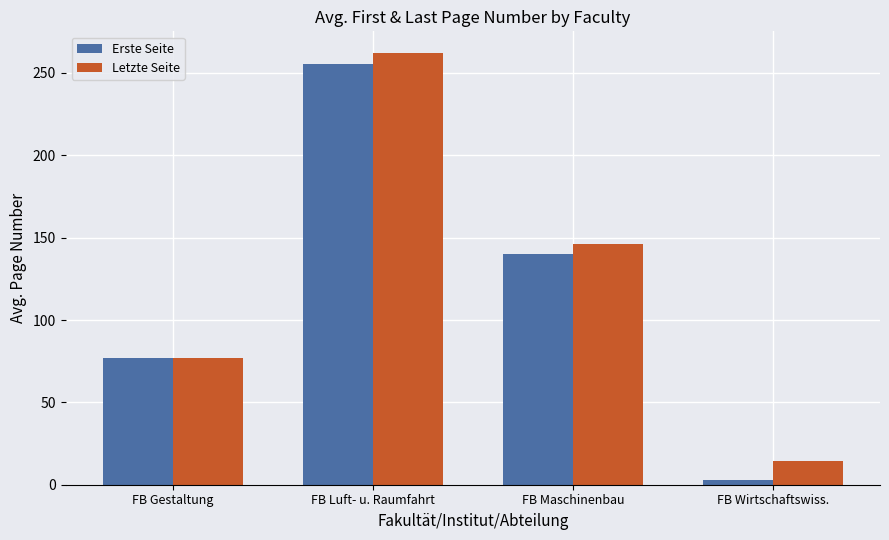

Which category has the highest value in the Erste Seite series?

FB Luft- u. Raumfahrt